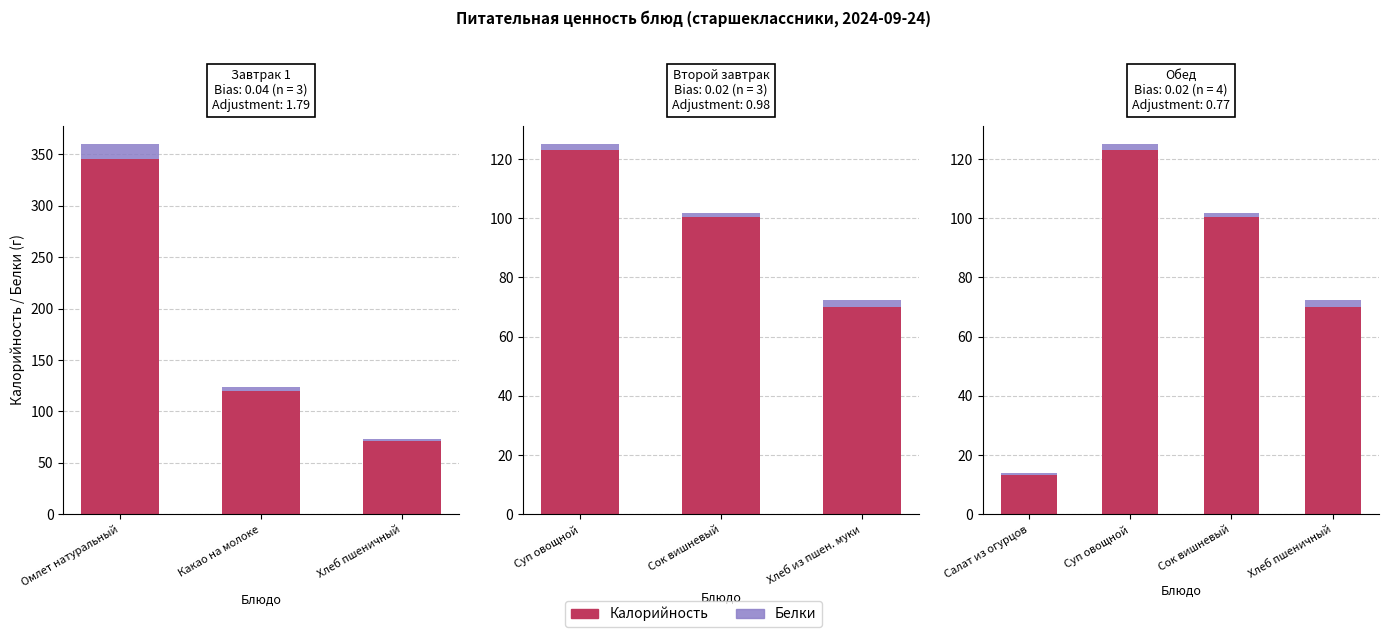

Rank the series at Суп овощной from highest to lowest value.

Калорийность, Белки